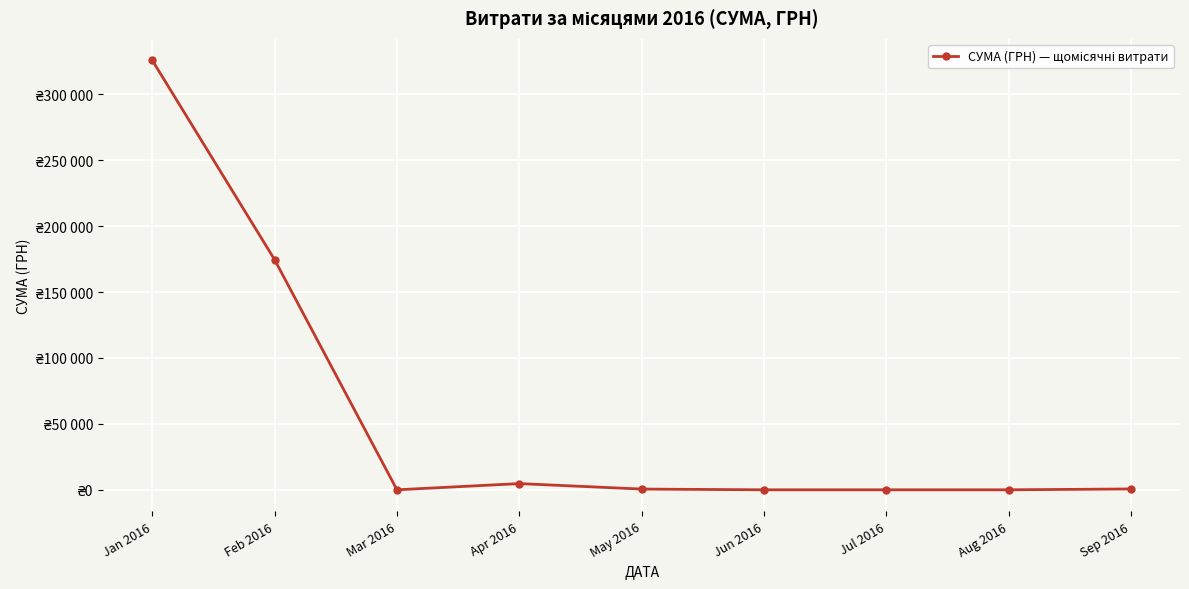

What is the average value?

56250.9